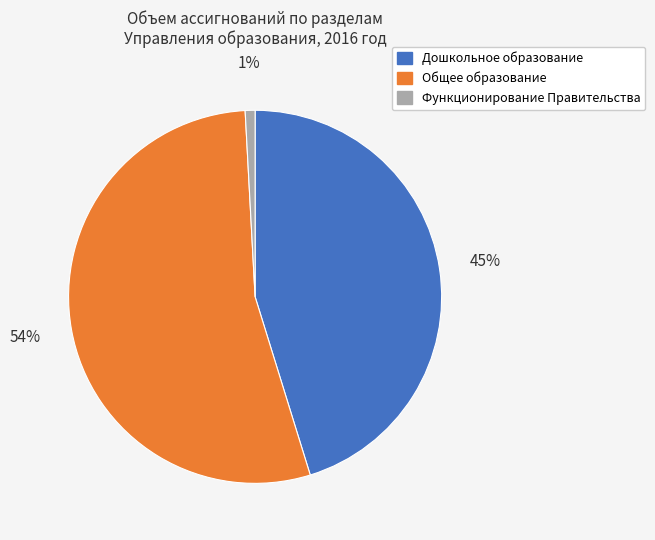

Rank the categories by value from highest to lowest.

Общее образование, Дошкольное образование, Функционирование Правительства